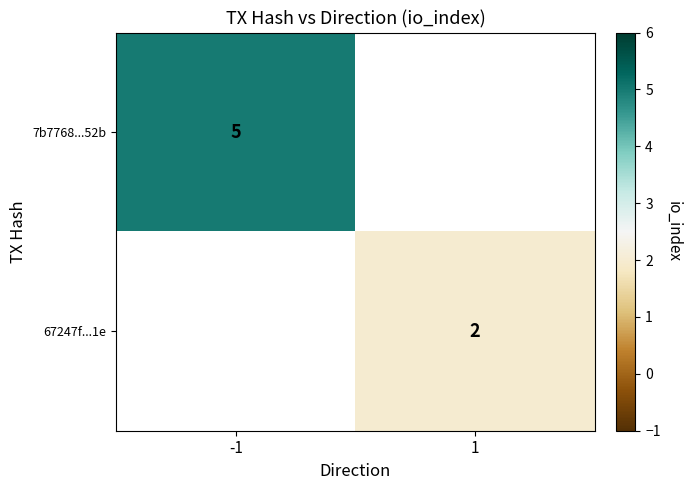

True or false: 7b7768...52b has a value of 1 at -1.

False